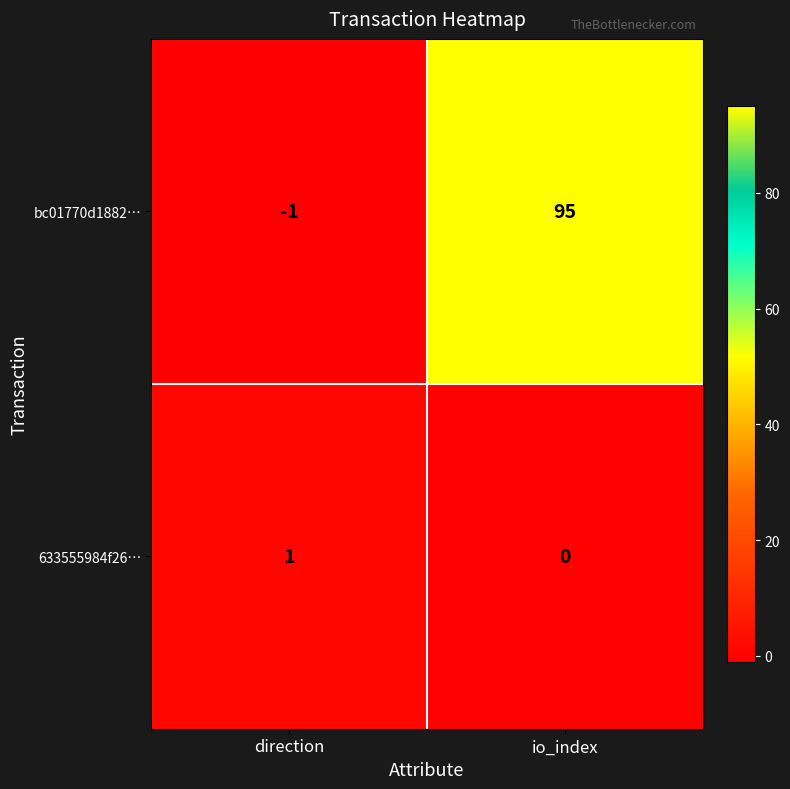

Reading left to right, what are all the values shown in this chart?

bc01770d1882…: direction=-1	io_index=95
633555984f26…: direction=1	io_index=0